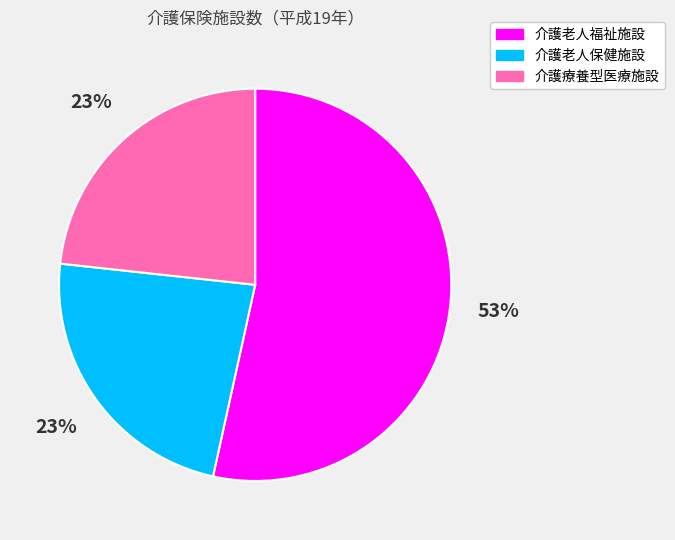

Which category accounts for the majority?

介護老人福祉施設